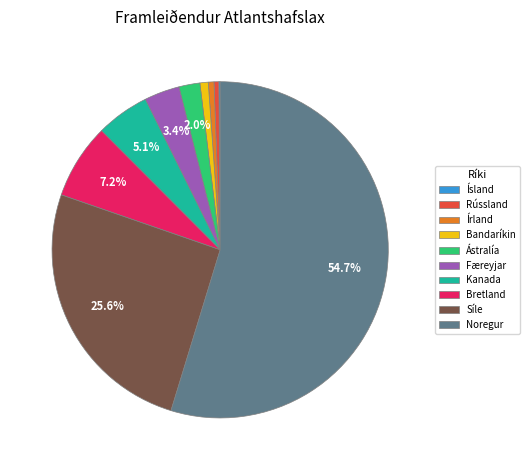

Which category has the biggest portion of the pie?

Noregur